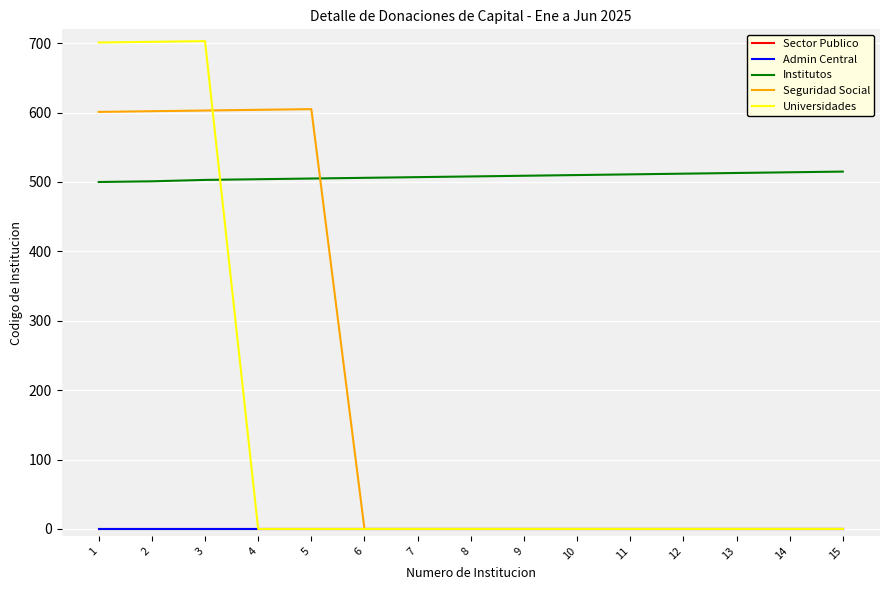

Is the value of Sector Publico at 15 greater than the value of Universidades at 12?

No